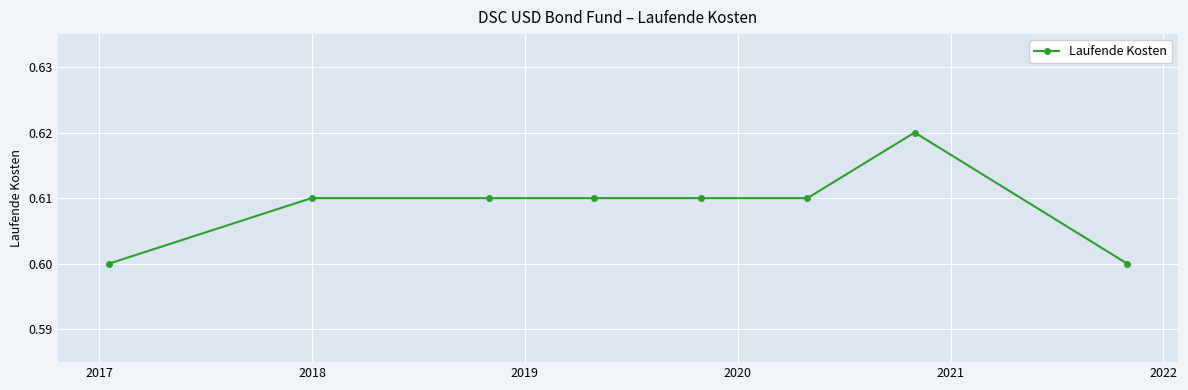

What is the sum of all values?

4.9